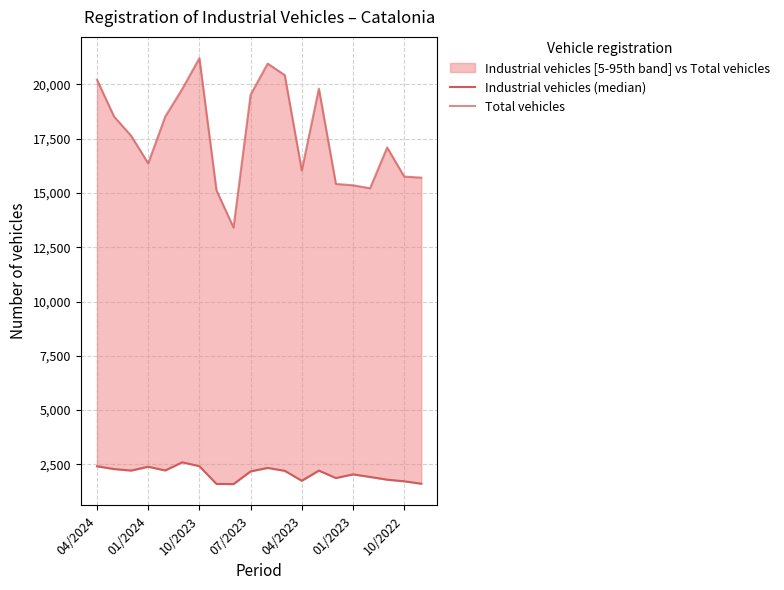

What is the sum of the Total vehicles values at 01/2023 and 07/2023?

34883